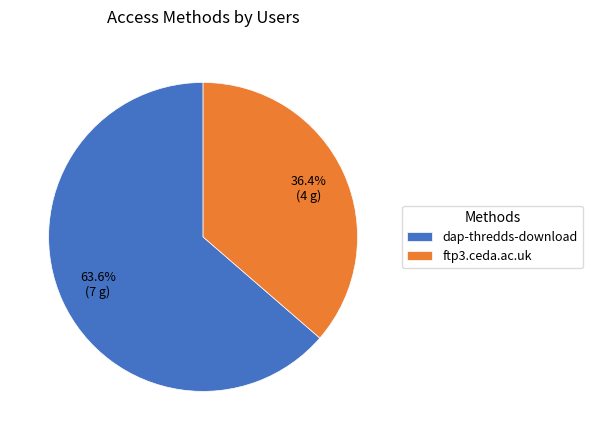

What is the total percentage of dap-thredds-download and ftp3.ceda.ac.uk?

100.0%